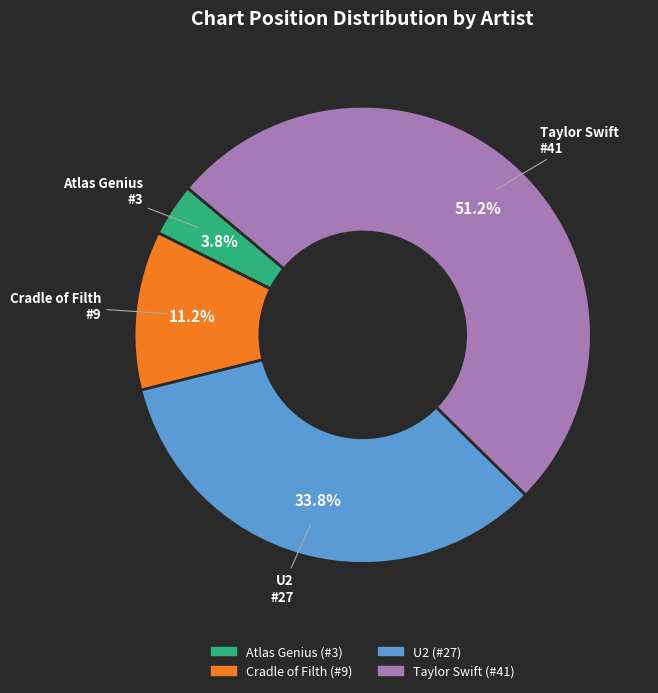

Does Atlas Genius represent more than half of the total?

No